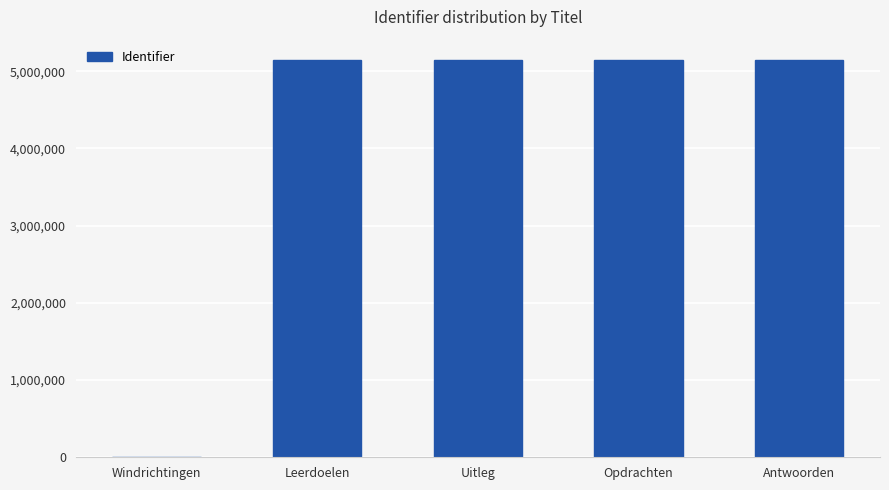

What is the greatest value displayed?

5151677